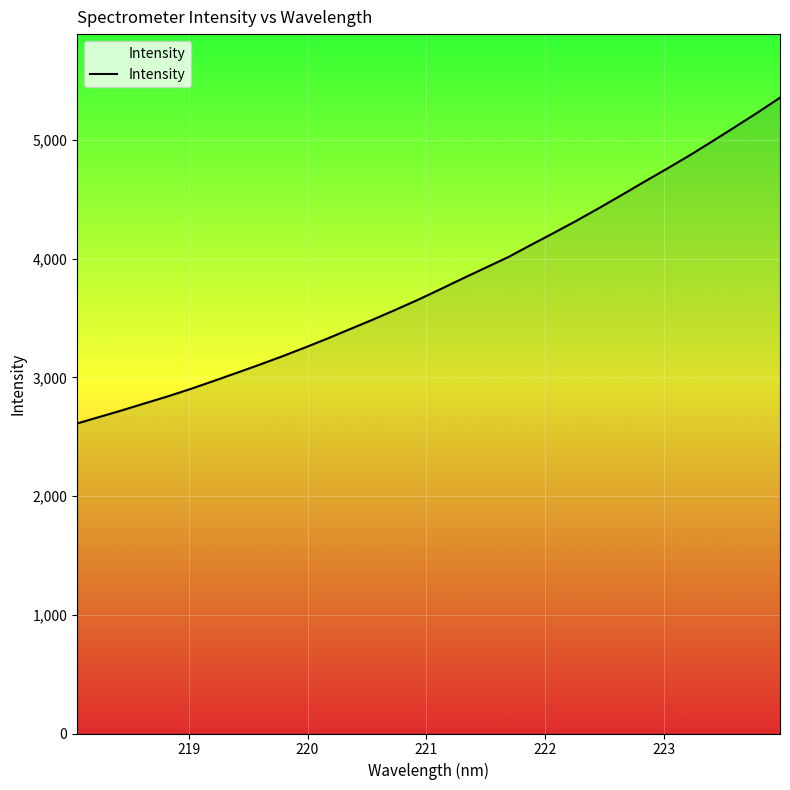

True or false: the data has more than 2 interior local peaks.

False